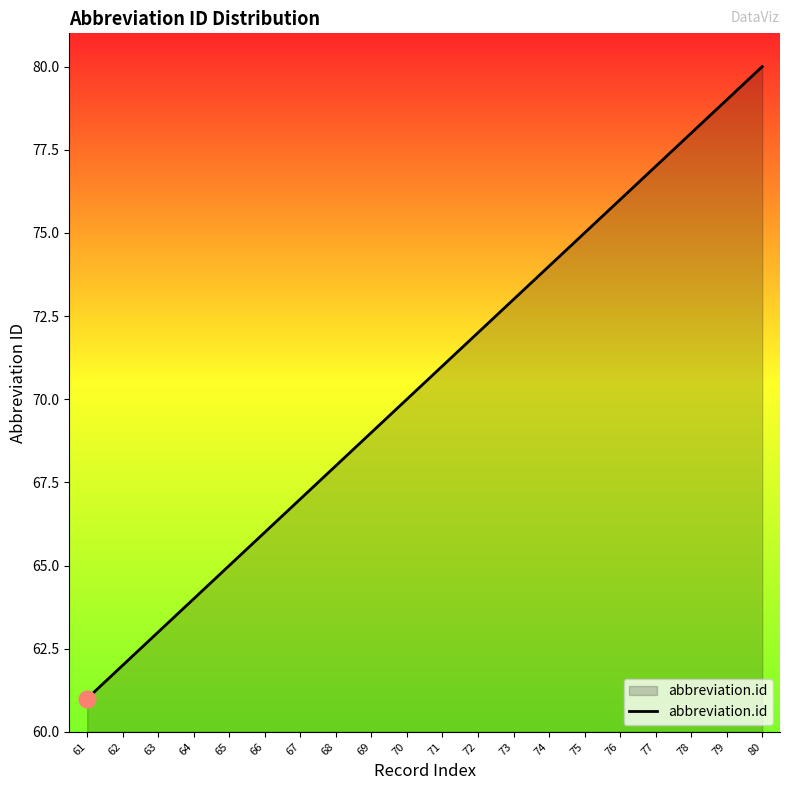

List the labels in order of value, largest first.

80, 79, 78, 77, 76, 75, 74, 73, 72, 71, 70, 69, 68, 67, 66, 65, 64, 63, 62, 61